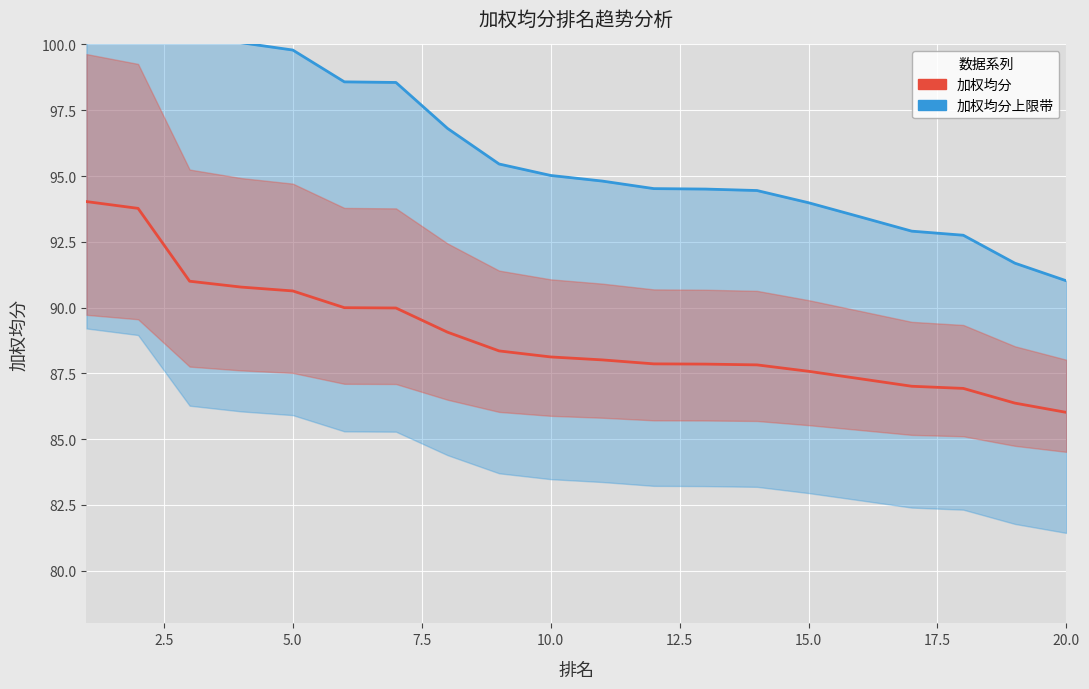

True or false: 加权均分上限带 has more than 2 interior local peaks.

False